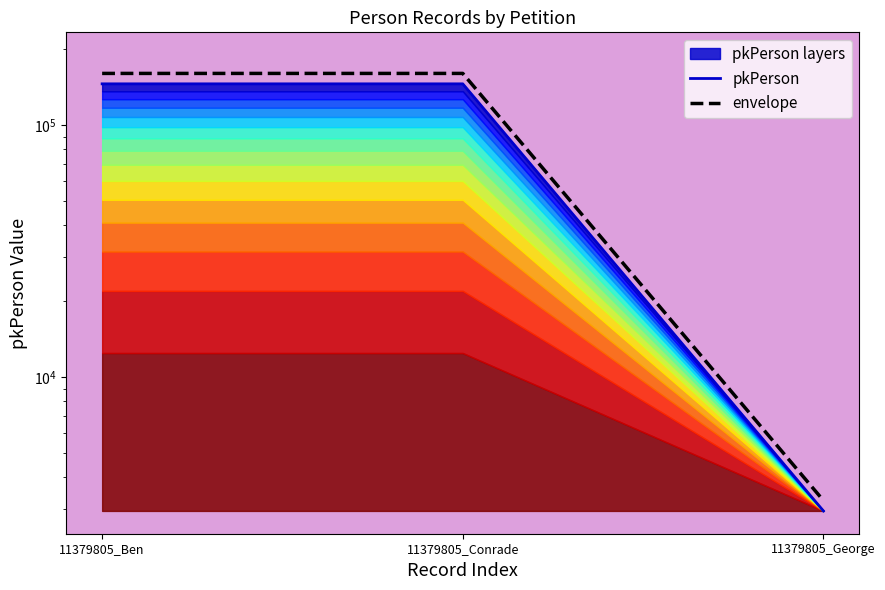

How many lines are shown in the chart?

2